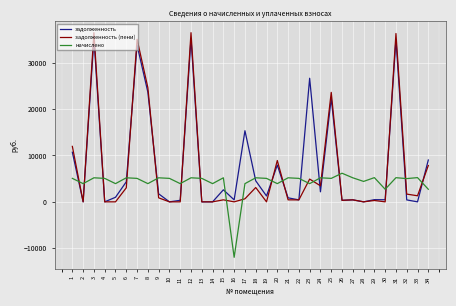

Which series has the widest spread of values?

задолженность (пени)